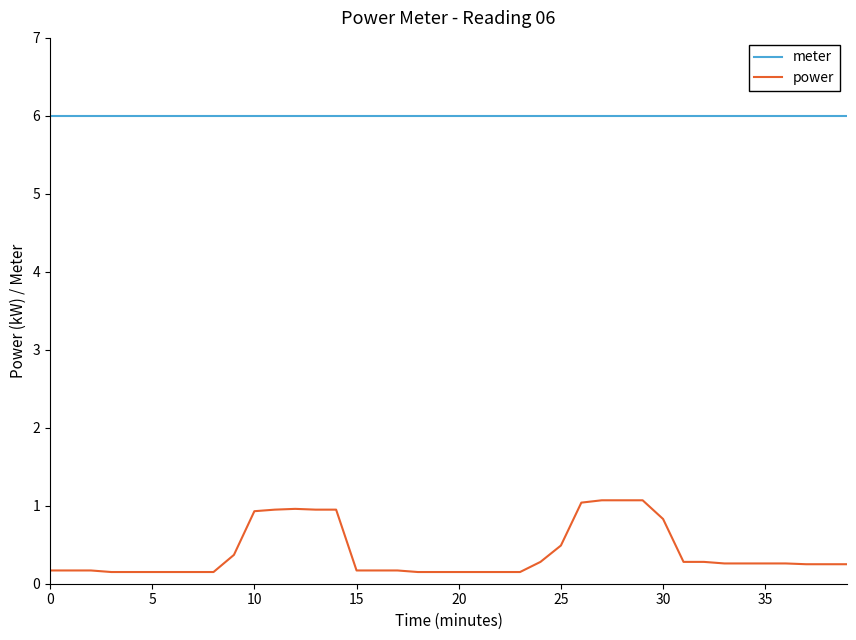

True or false: meter and power intersect in this chart.

False